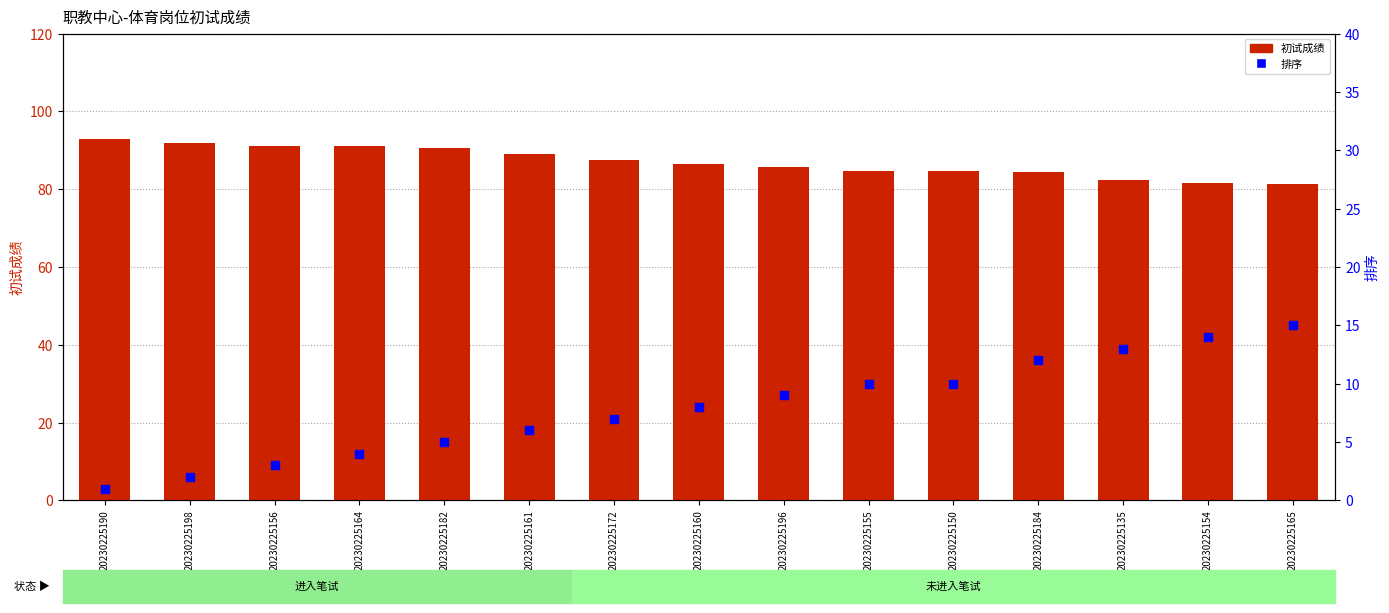

Which series reaches the minimum Y coordinate?

排序